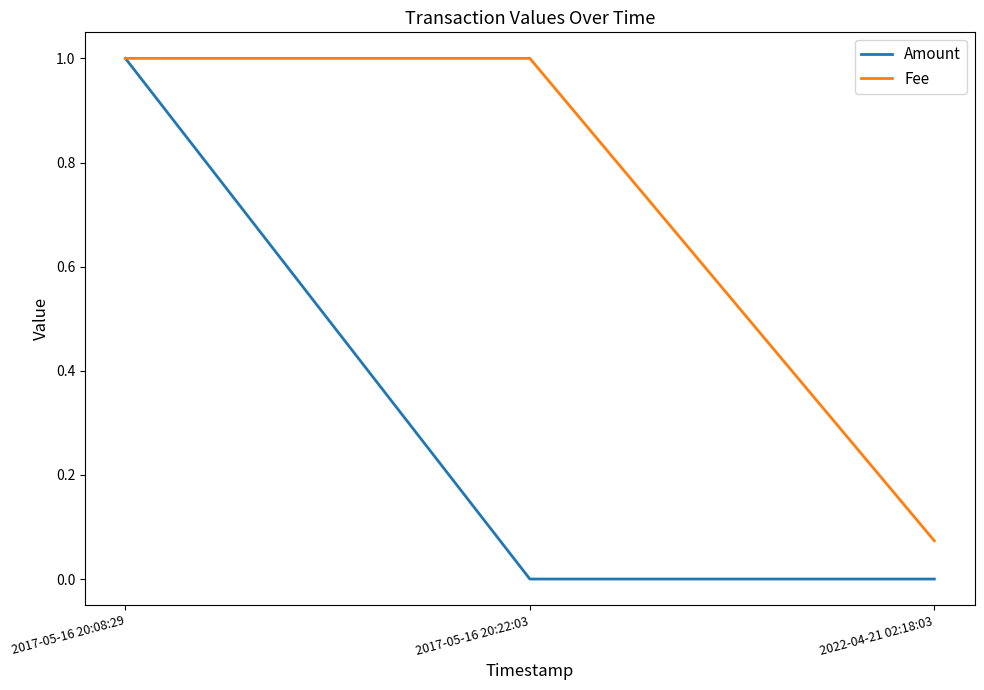

What is the sum of all Amount values?

1.0